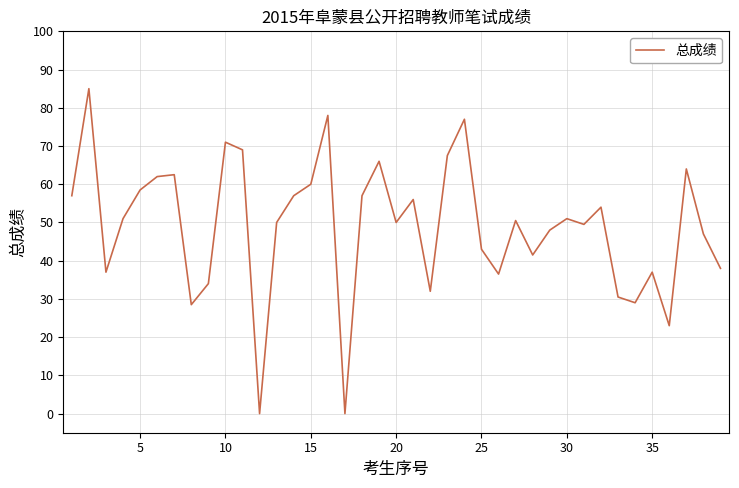

What is the maximum value shown in the chart?

85.0